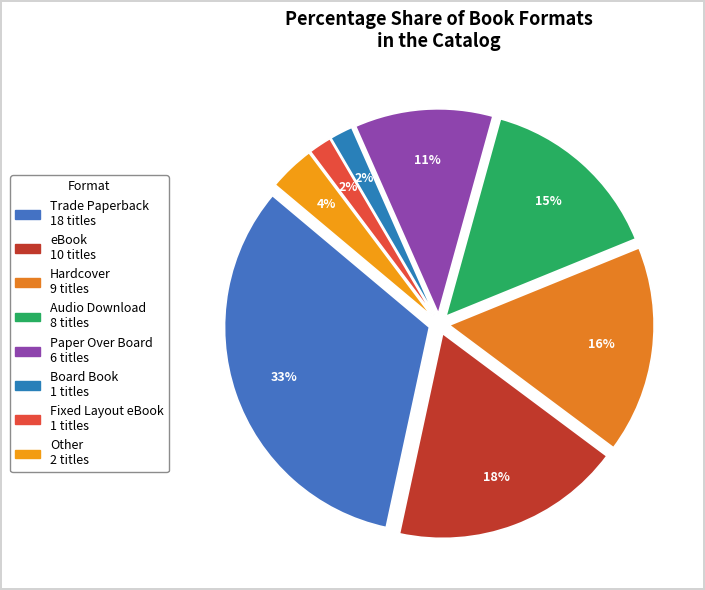

What is the change in value from Audio Download to Paper Over Board?

-2